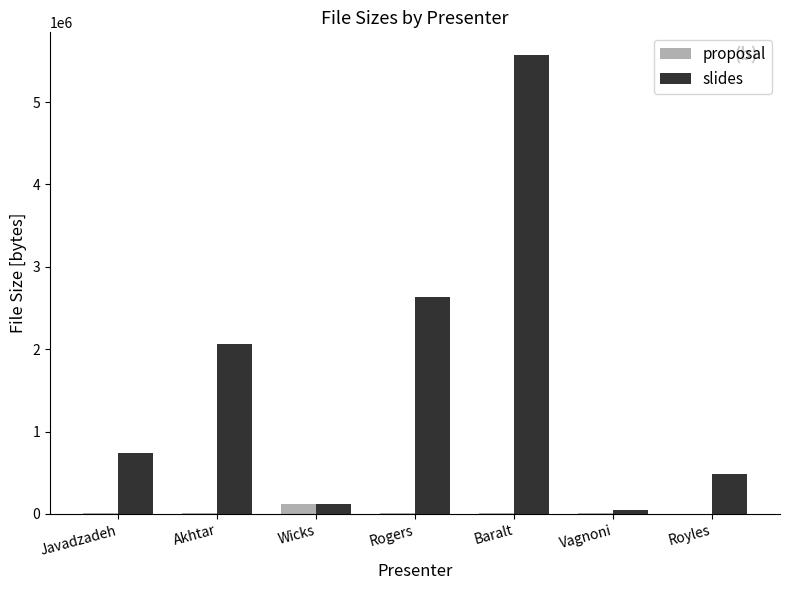

What is the average value of the proposal series?

26916